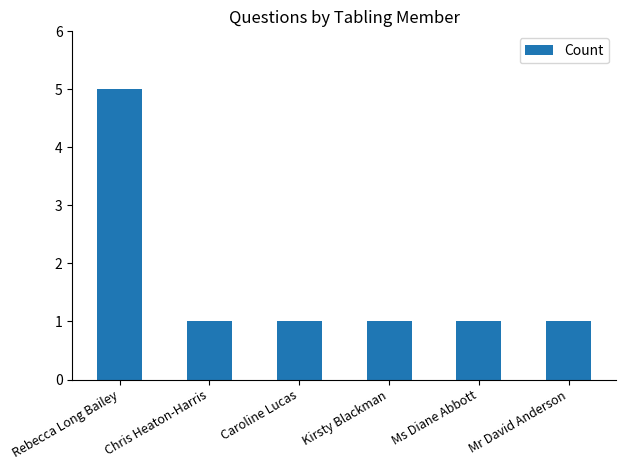

How many data points does each series have?

6